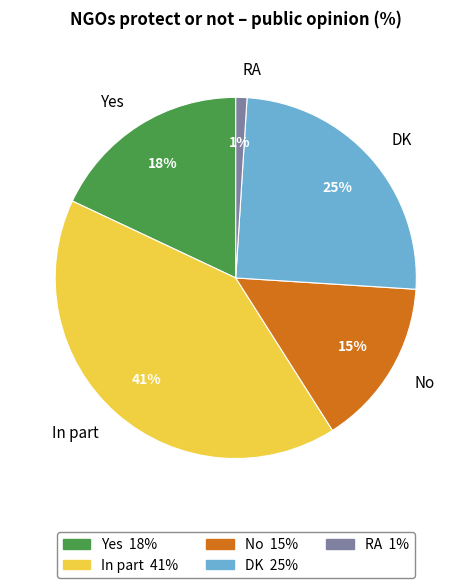

True or false: In part accounts for 41% of the total.

True